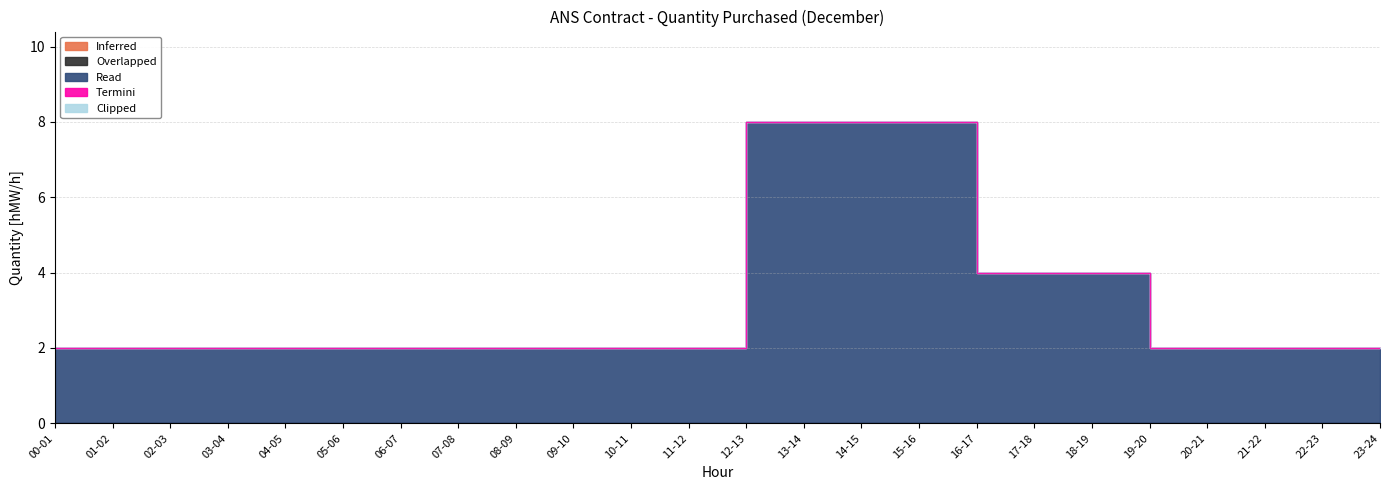

Between 14-15 and 20-21, which is larger?

14-15